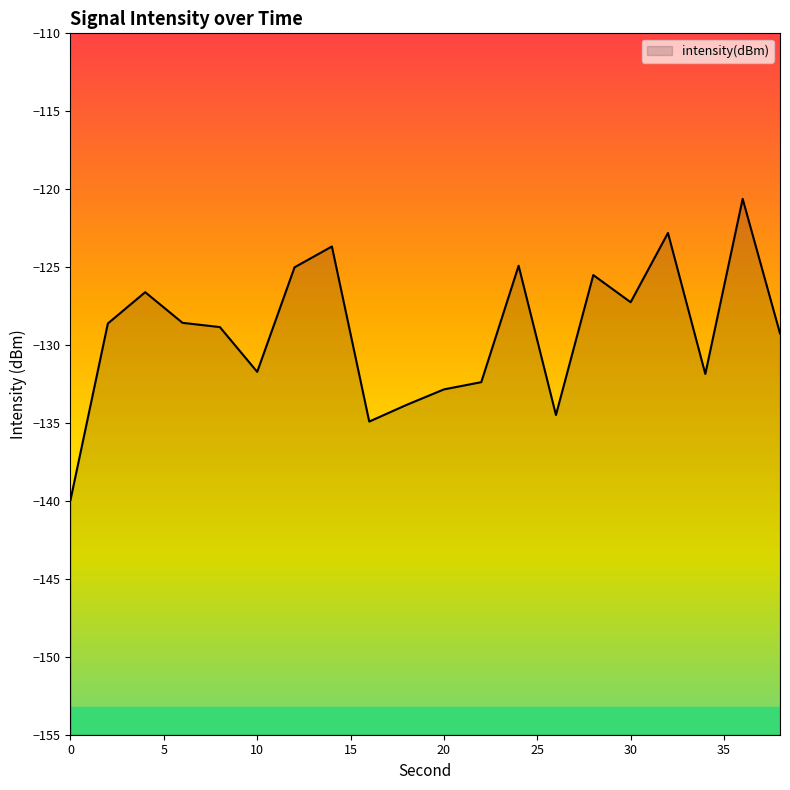

Where is the first local minimum?

10